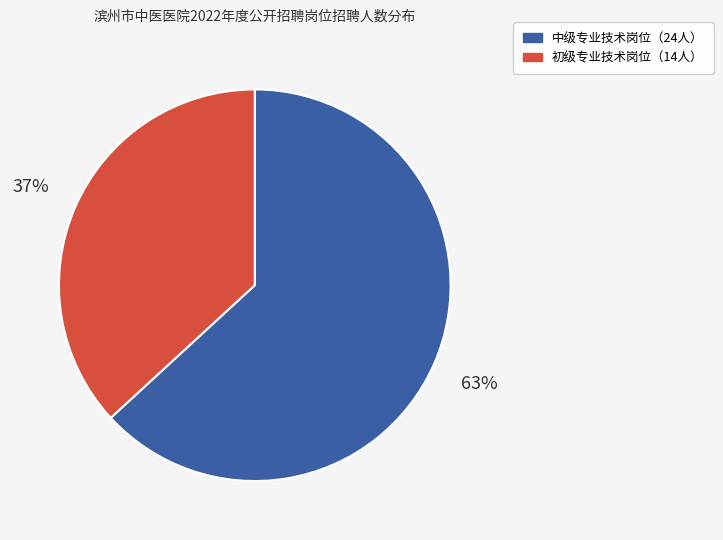

To the nearest percent, what is the difference between the largest and smallest slice percentages?

26%